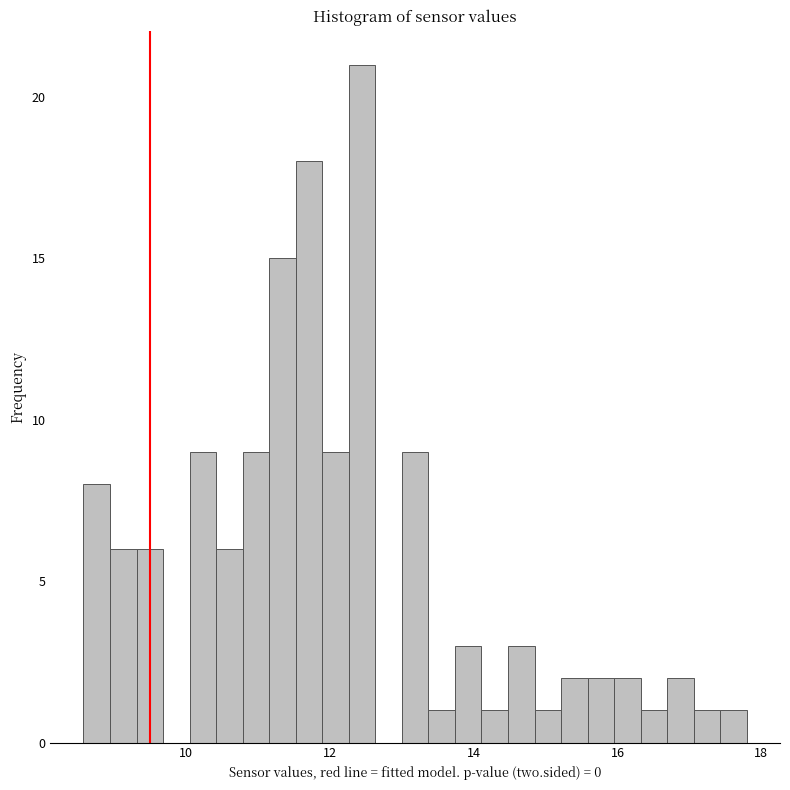

Read against the x-axis, roughly where is the centre of the tallest bar?

12.4